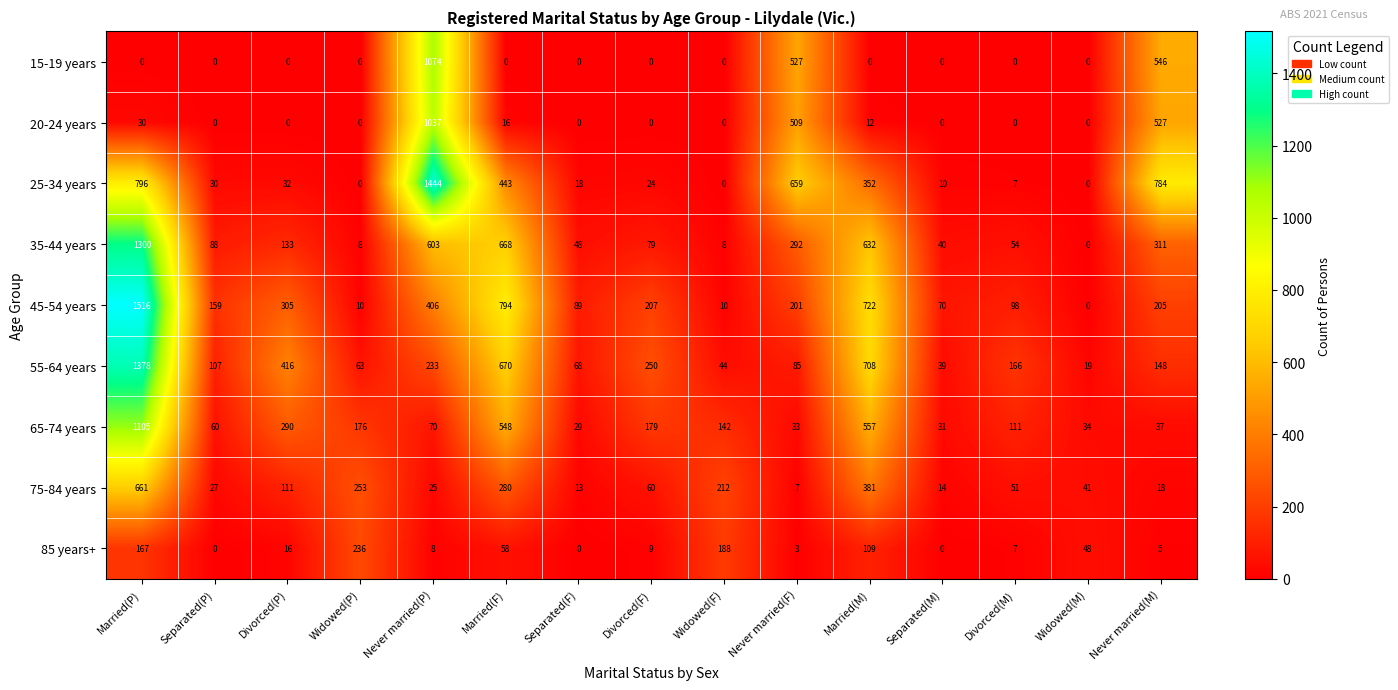

At which label does 85 years+ first exceed 9?

Married(P)